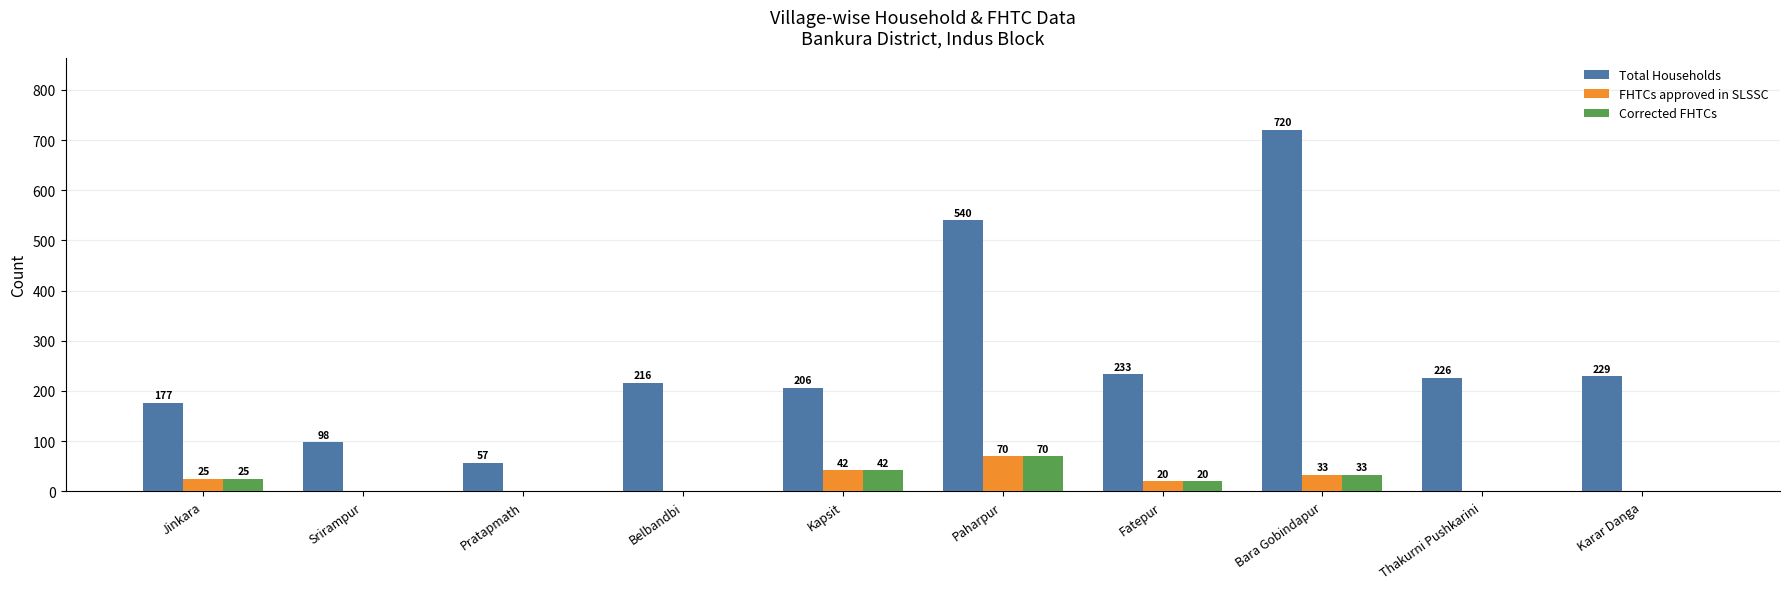

At which label does Corrected FHTCs reach its peak?

Paharpur